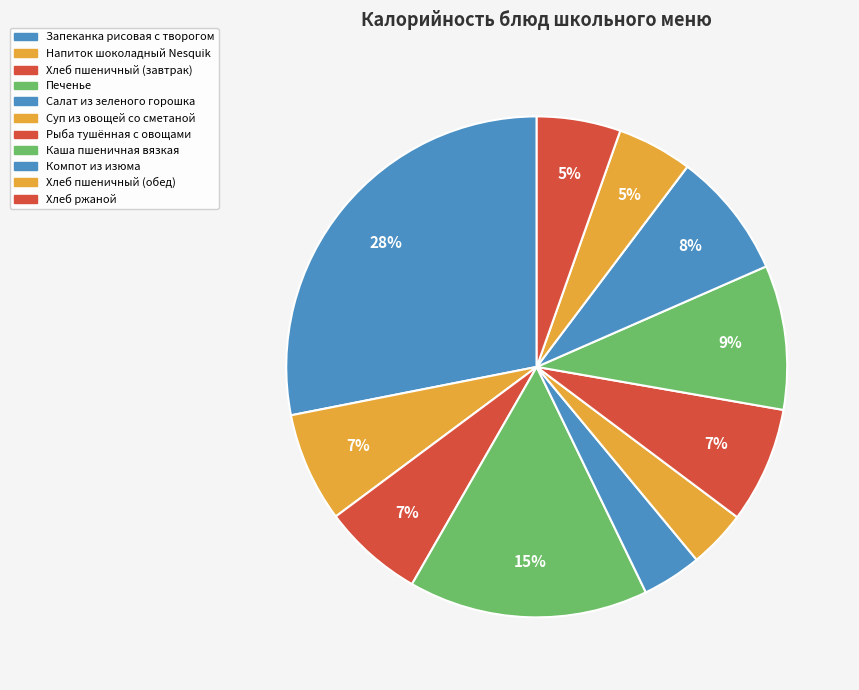

To the nearest percent, what portion does Запеканка рисовая с творогом represent?

28%